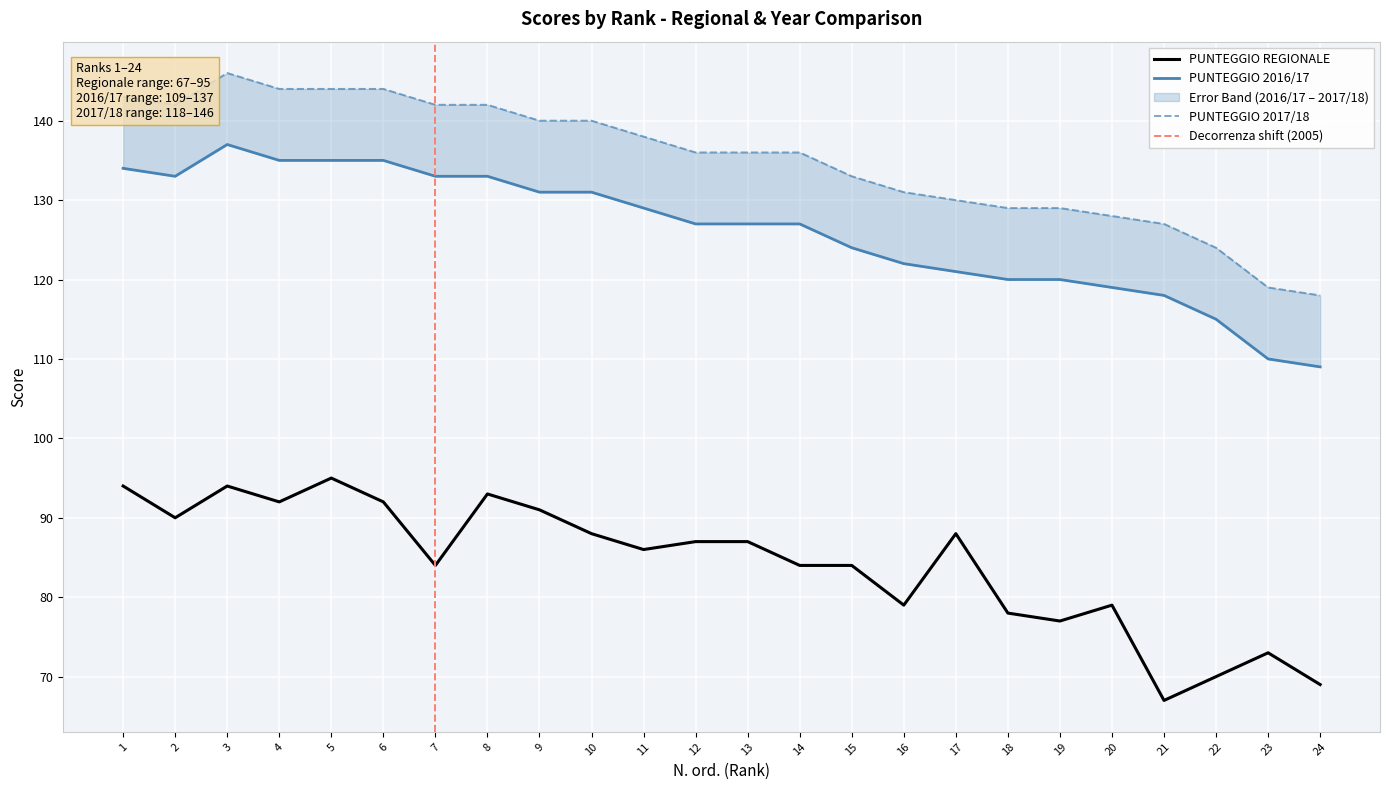

Reading left to right, transcribe all the data shown in this chart.

PUNTEGGIO REGIONALE: 94	90	94	92	95	92	84	93	91	88	86	87	87	84	84	79	88	78	77	79	67	70	73	69
PUNTEGGIO 2016/17: 134	133	137	135	135	135	133	133	131	131	129	127	127	127	124	122	121	120	120	119	118	115	110	109
PUNTEGGIO 2017/18: 143	142	146	144	144	144	142	142	140	140	138	136	136	136	133	131	130	129	129	128	127	124	119	118